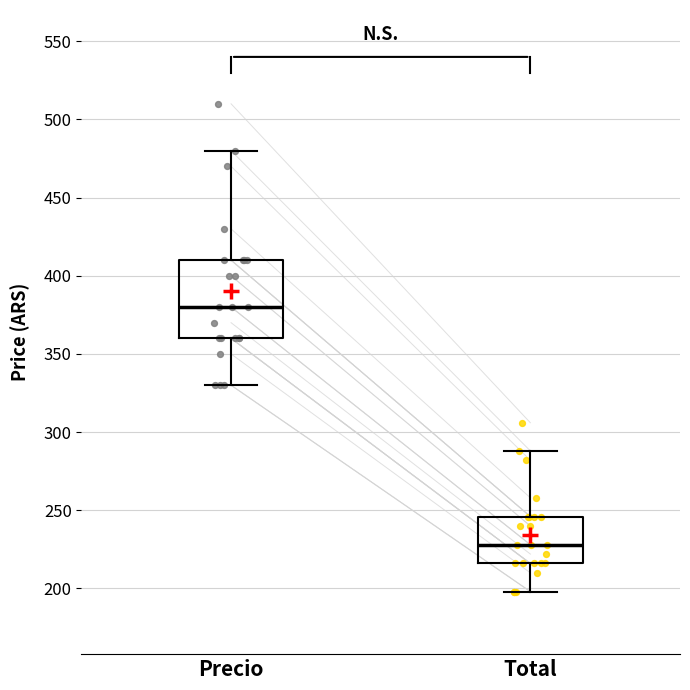

Comparing the boxes themselves (not the whiskers), which one is the tallest?

Precio